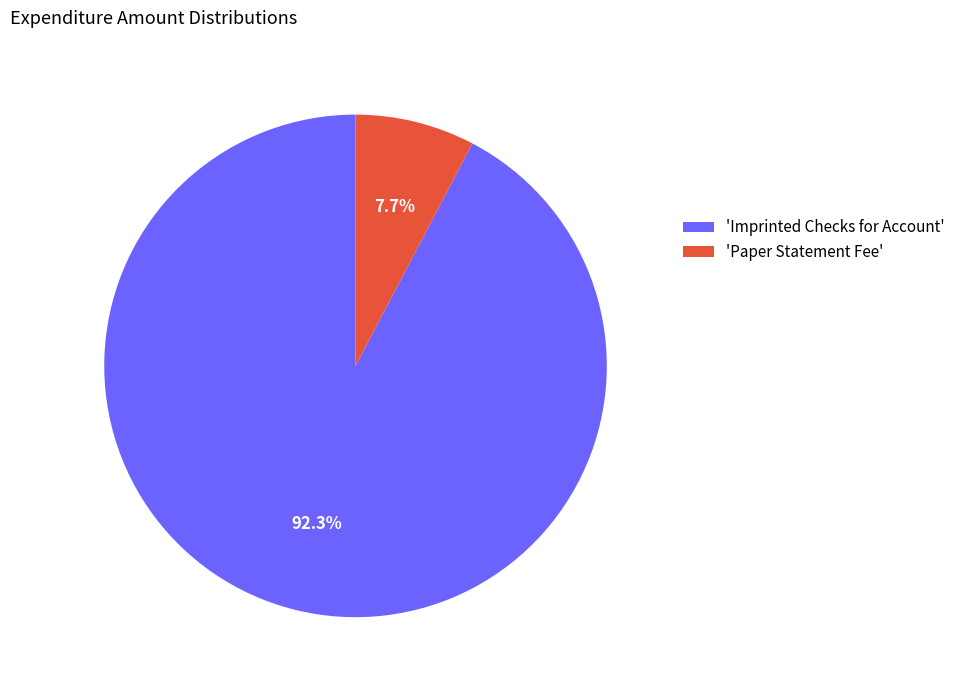

Is there a majority slice in this chart?

Yes